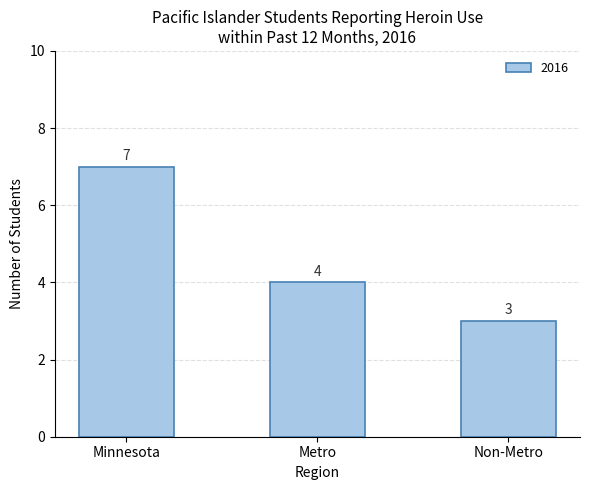

What is the difference between the values at Metro and Minnesota?

3